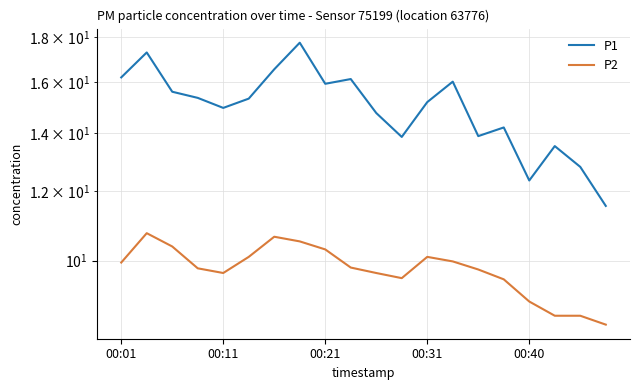

What is the average value of the P1 series?

15.0